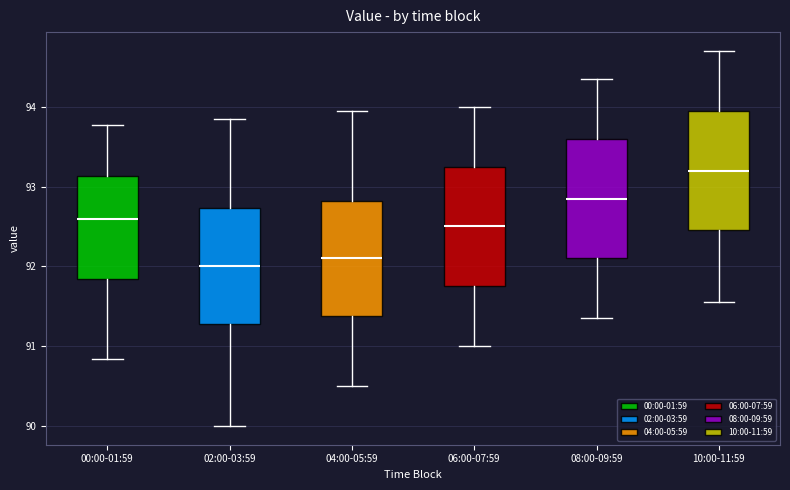

Where is the upper edge of the box for 04:00-05:59 on the y-axis? The values are not printed on the chart, so give them approximately, as read against the axis.

92.8